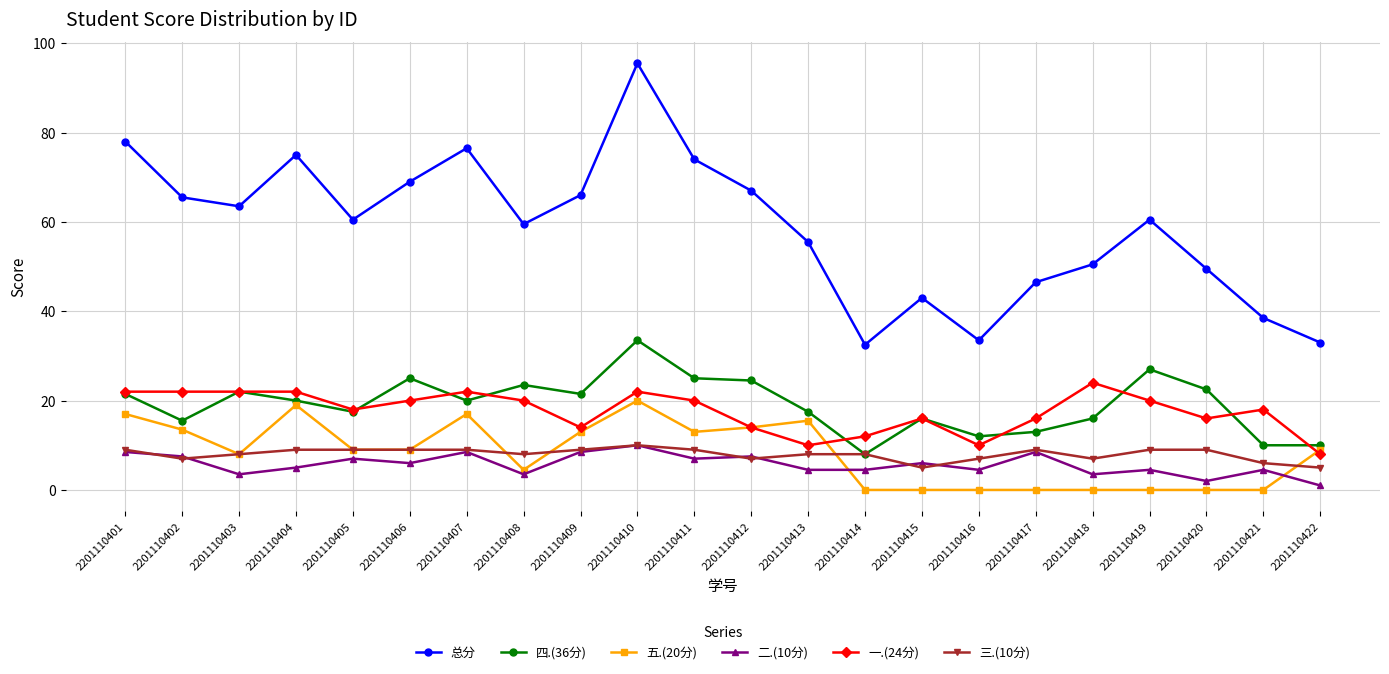

What value does the 总分 series have at 2201110405?

60.5